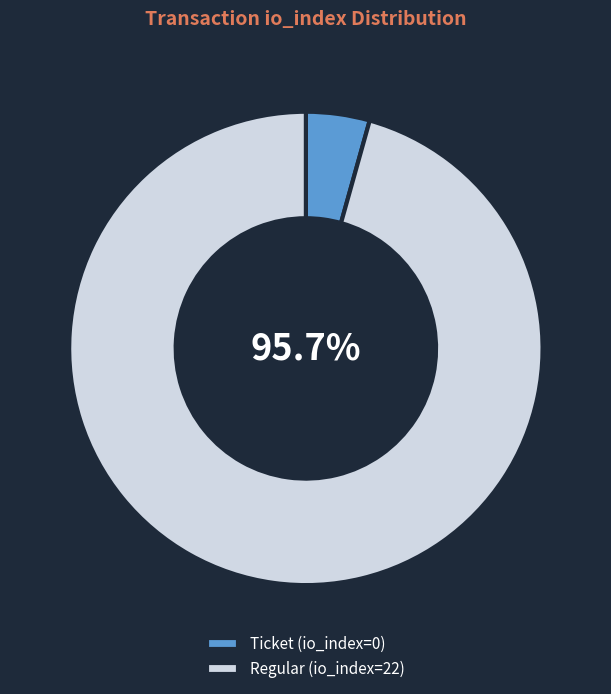

Combined, do Regular and Ticket account for over 50%?

Yes